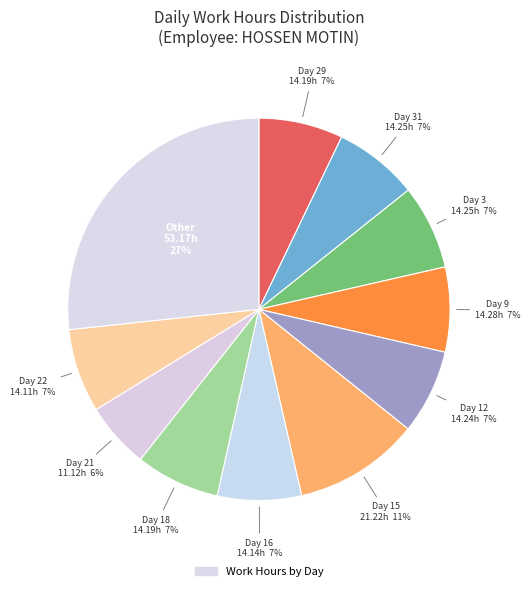

Is there any slice that represents more than half of the pie?

No